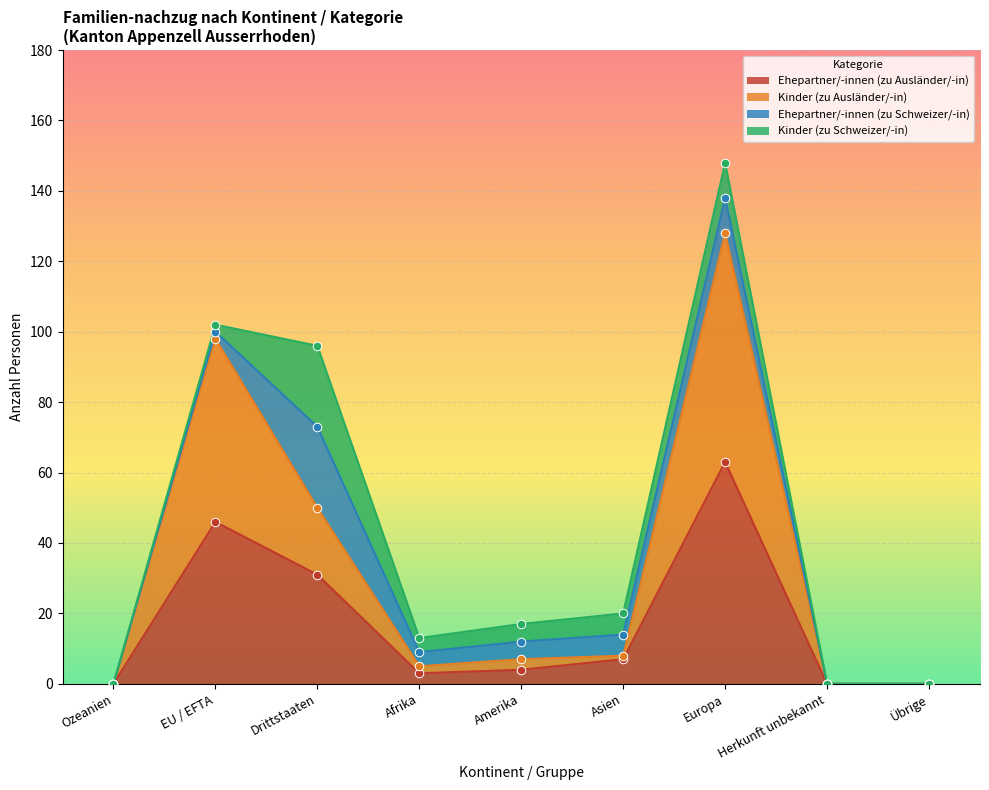

The Ehepartner/-innen (zu Ausländer/-in) series shows 4 at Amerika. True or false?

True